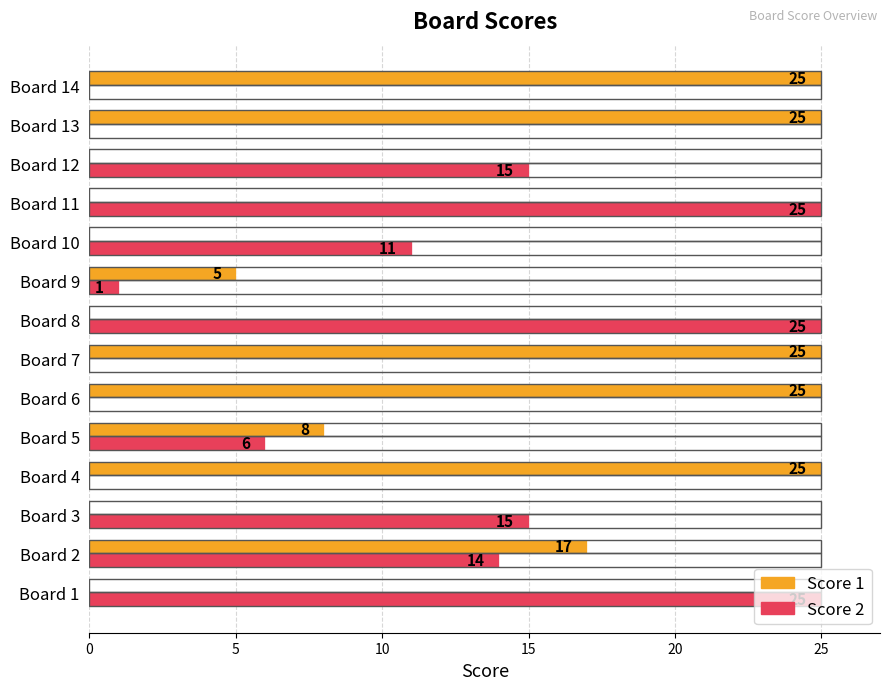

Which series has the largest range (max minus min)?

Score 1